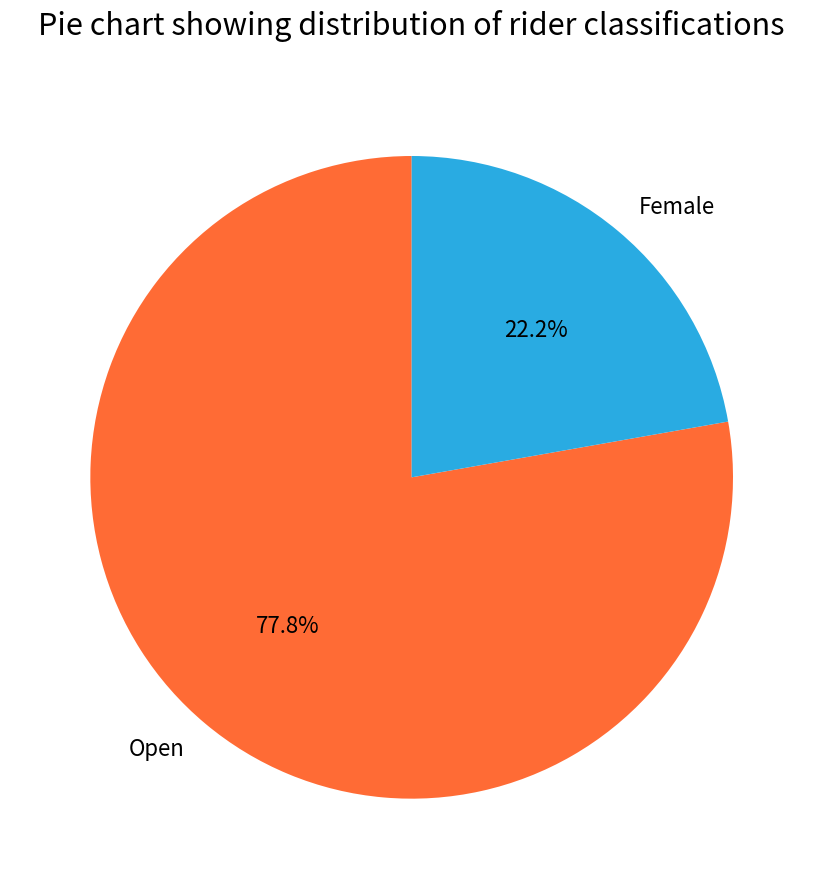

What is the smallest slice in the pie chart?

Female